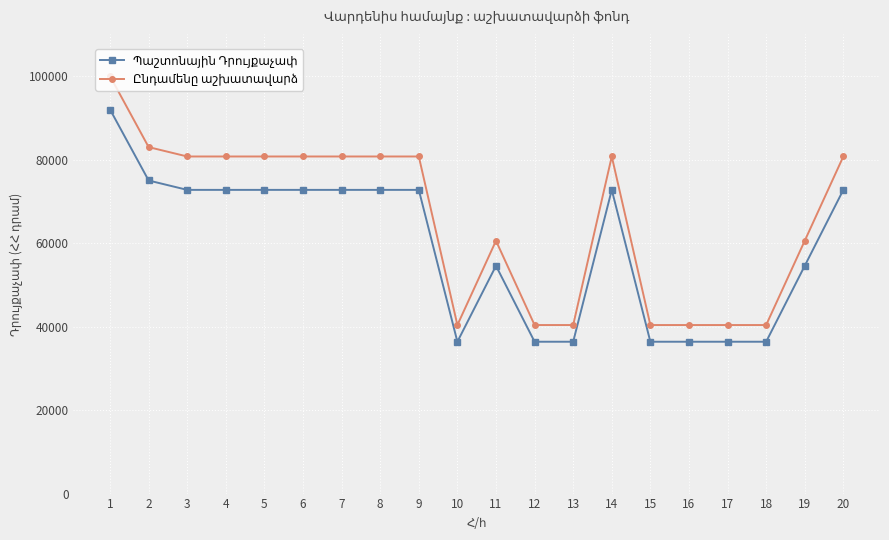

What is the maximum value shown in the chart?

100000